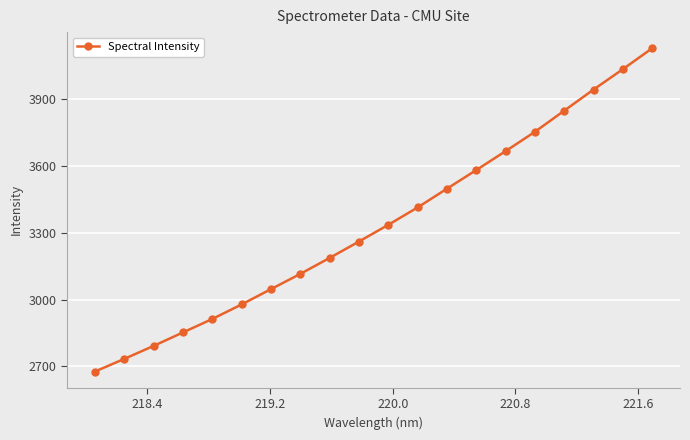

What is the difference between the maximum and second lowest values?

1393.2